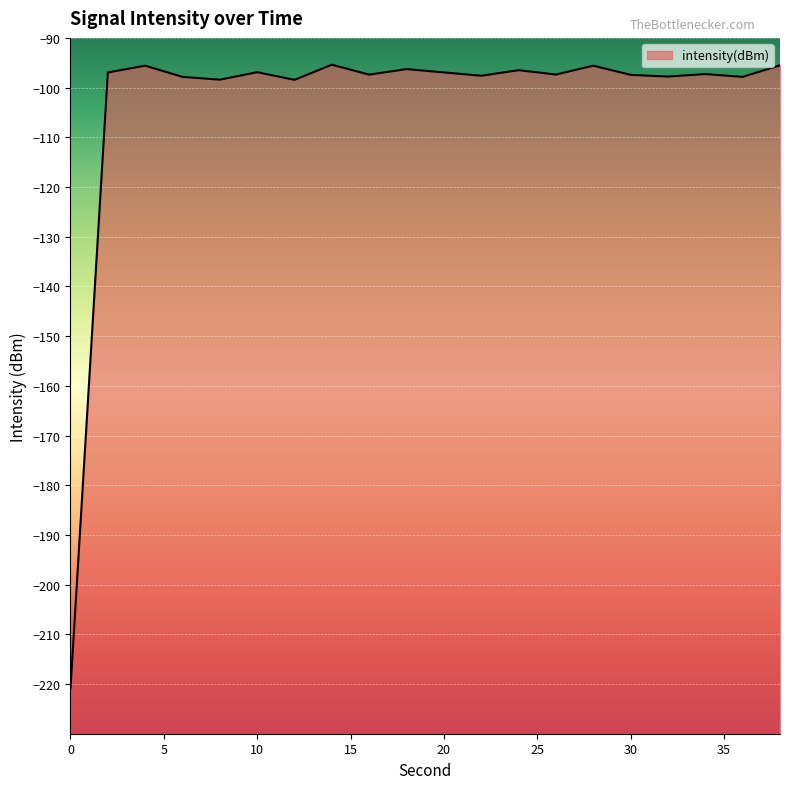

Reading right to left, what are all the values shown in this chart?

-95.5	-97.8	-97.3	-97.8	-97.4	-95.6	-97.4	-96.5	-97.6	-96.9	-96.3	-97.4	-95.4	-98.4	-96.9	-98.4	-97.8	-95.6	-97.0	-220.9